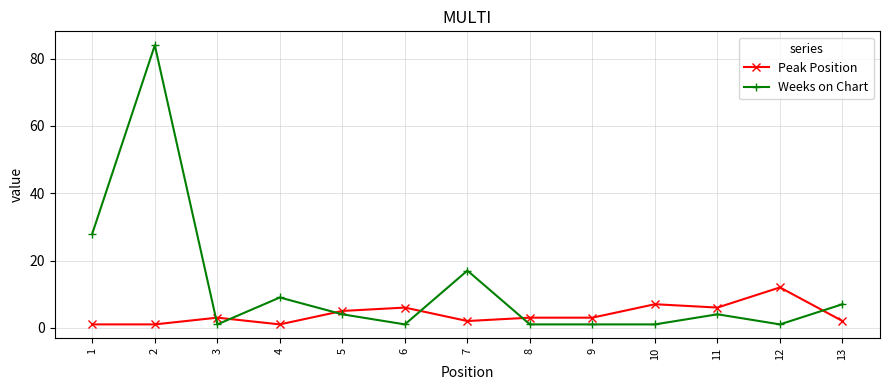

Which series has the largest range (max minus min)?

Weeks on Chart